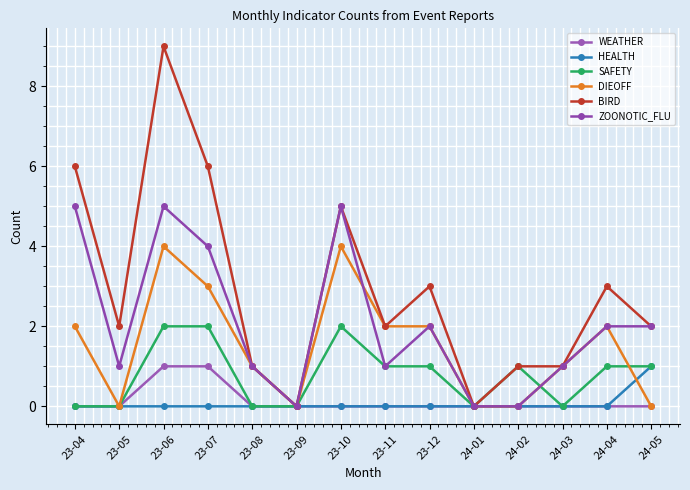

What is the value of the BIRD point at the 11th from the left?

1